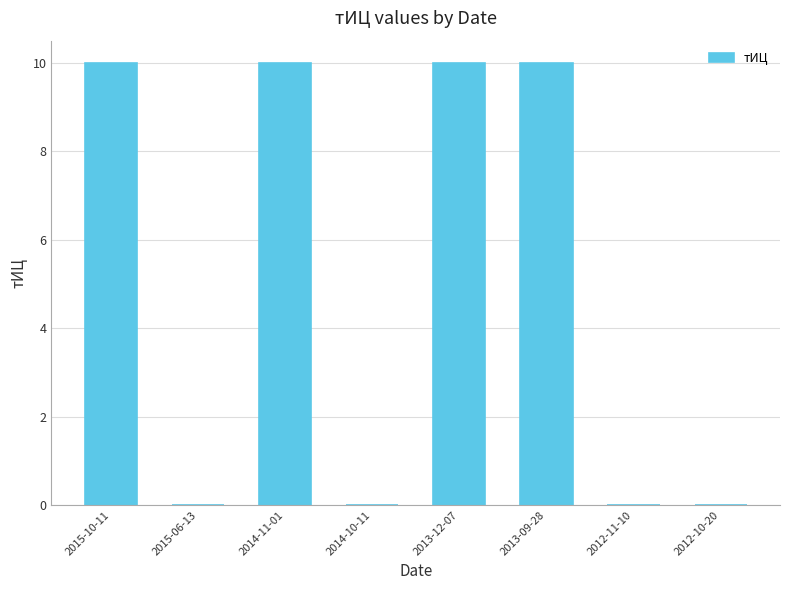

What is the sum of all values?

40